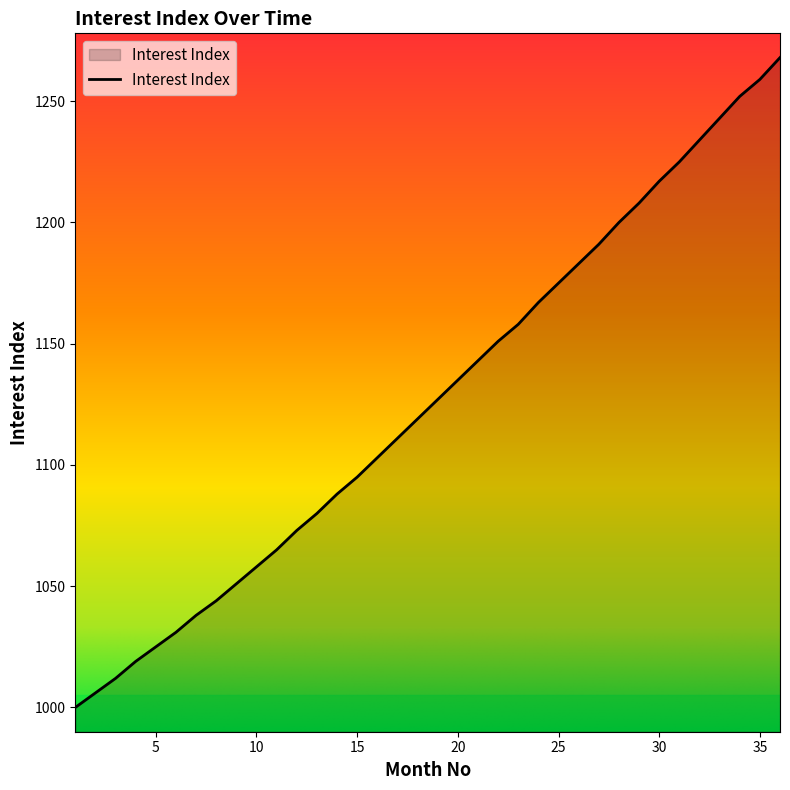

What is the difference between the maximum and minimum values?

268